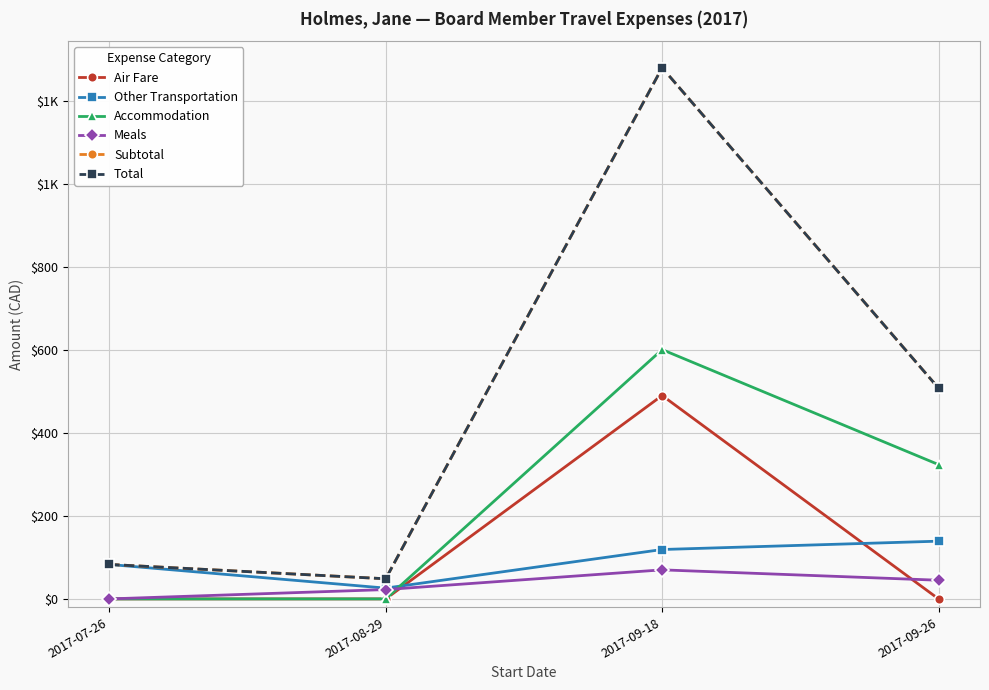

What is the label of the 1st point from the left?

2017-07-26